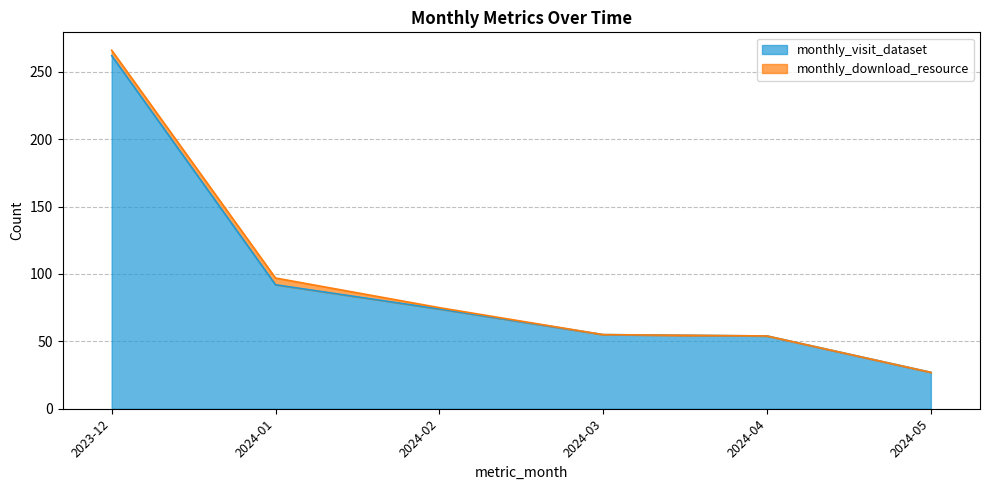

True or false: the data has more than 2 interior local peaks.

False